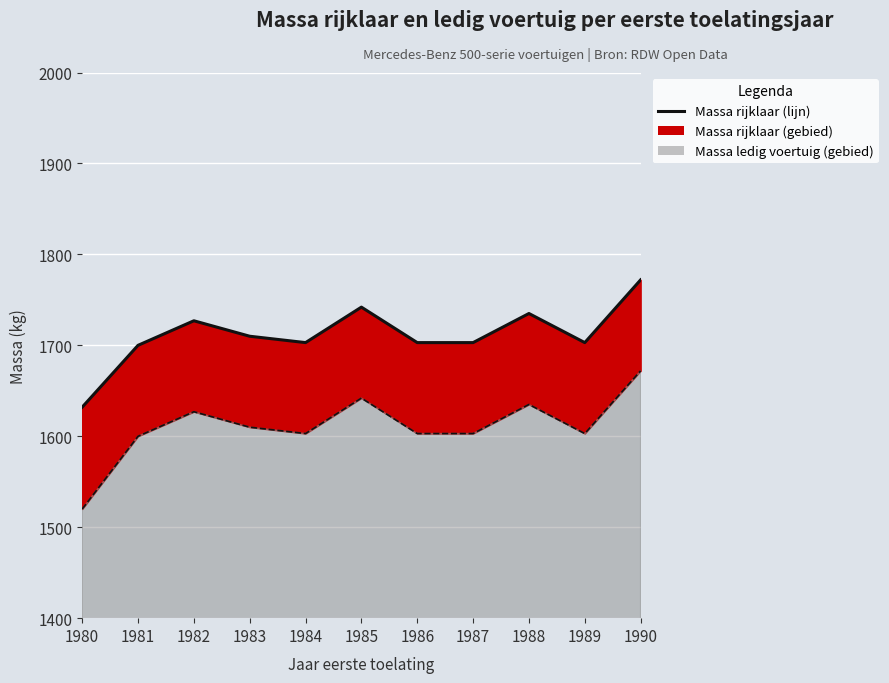

How many lines are shown in the chart?

2